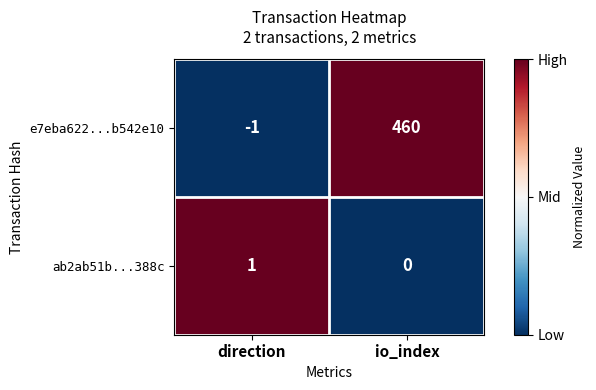

The value of ab2ab51b...388c at io_index is 0. True or false?

True